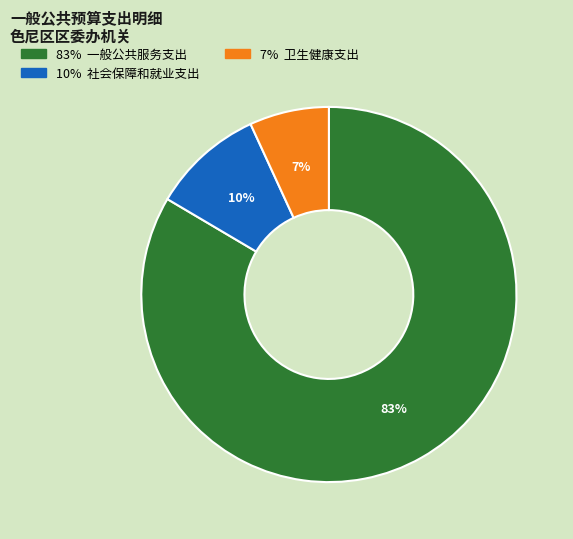

Is there any slice that represents more than half of the pie?

Yes